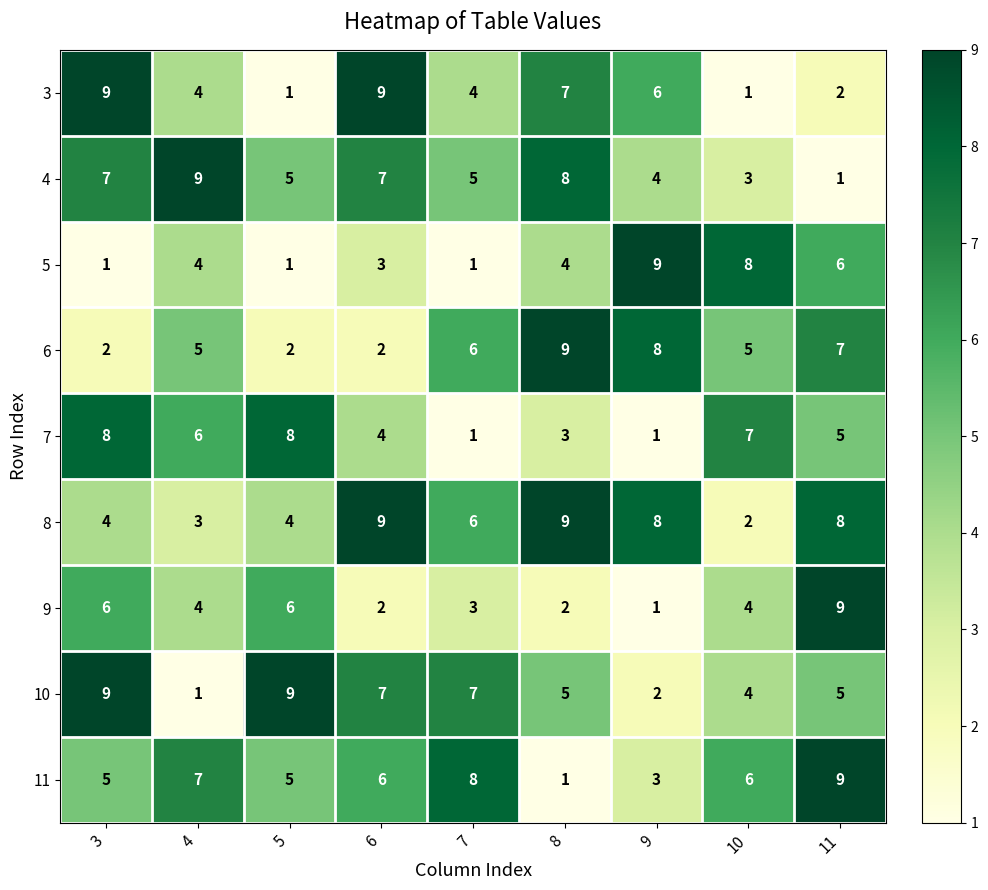

What is the highest value of the 3 series?

9